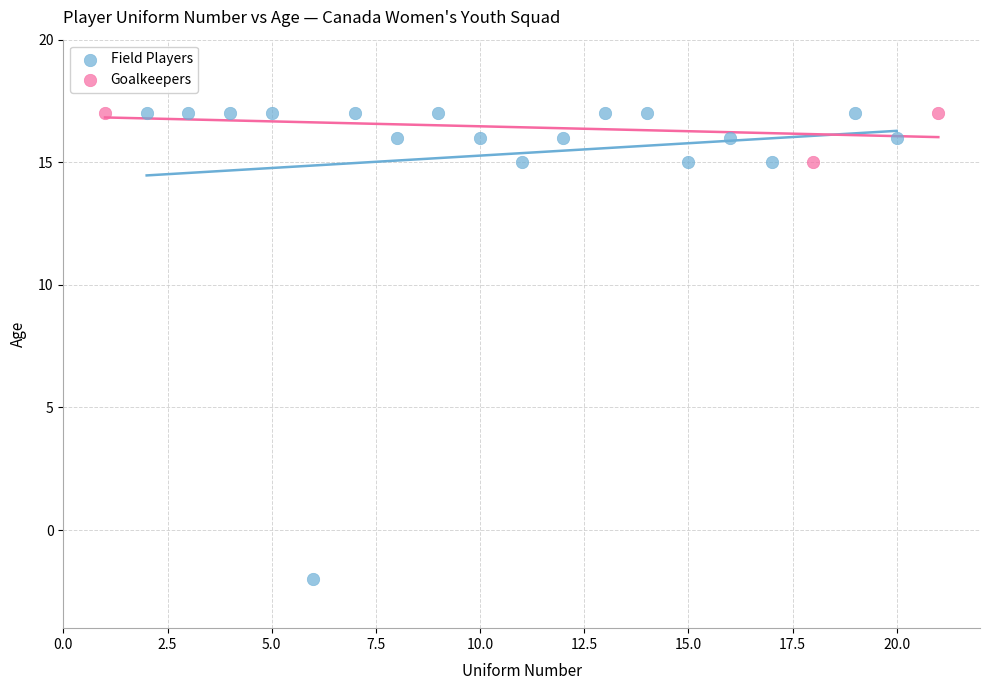

Which series reaches the minimum Y coordinate?

Field Players